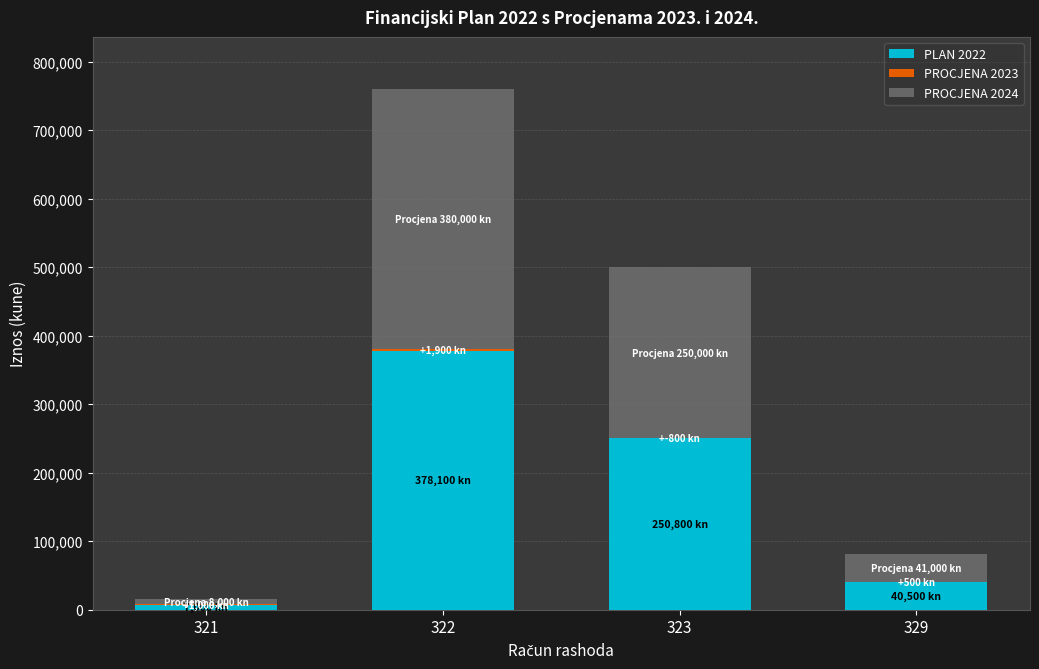

Count the PROCJENA 2023 values in the range 500 to 1900.

3